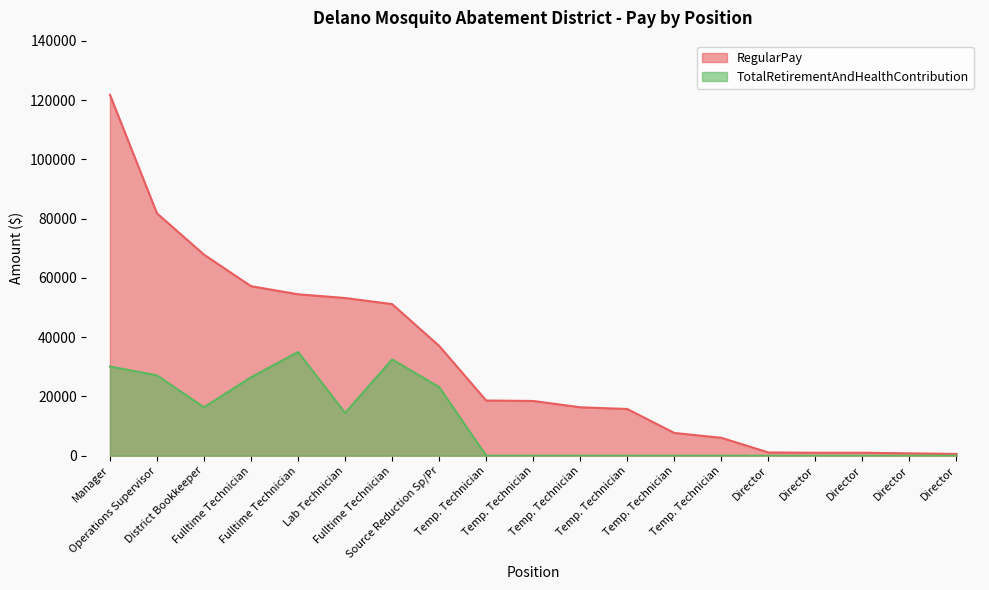

Reading left to right, transcribe all the data shown in this chart.

RegularPay: Manager=121794	Operations Supervisor=81775	District Bookkeeper=67848	Fulltime Technician=57210	Fulltime Technician=54475	Lab Technician=53217	Fulltime Technician=51158	Source Reduction Sp/Pr=37056	Temp. Technician=18620	Temp. Technician=18474	Temp. Technician=16341	Temp. Technician=15760	Temp. Technician=7680	Temp. Technician=6045	Director=1100	Director=1000	Director=1000	Director=800	Director=600
TotalRetirementAndHealthContribution: Manager=30113	Operations Supervisor=27113	District Bookkeeper=16348	Fulltime Technician=26485	Fulltime Technician=34996	Lab Technician=14432	Fulltime Technician=32485	Source Reduction Sp/Pr=23156	Temp. Technician=0	Temp. Technician=0	Temp. Technician=0	Temp. Technician=0	Temp. Technician=0	Temp. Technician=0	Director=0	Director=0	Director=0	Director=0	Director=0